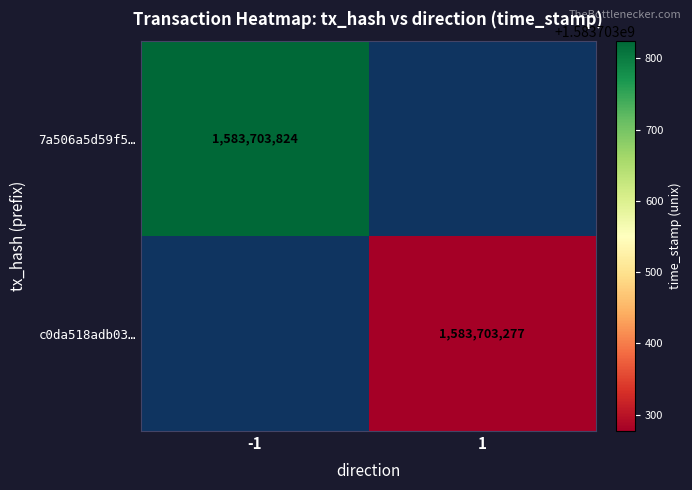

What is the greatest value displayed?

1583703824